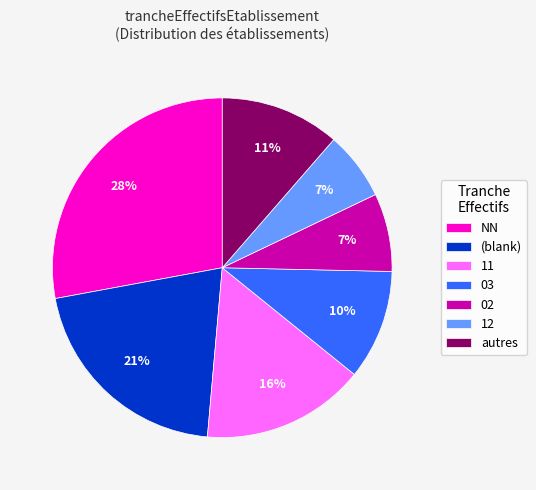

Is there any slice that represents more than half of the pie?

No